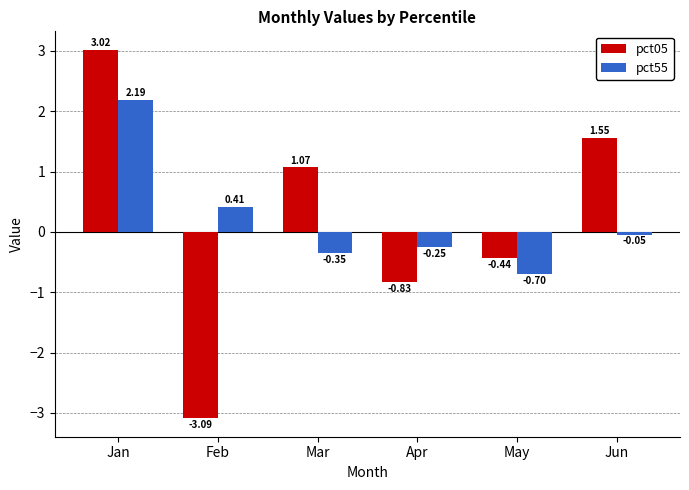

Where is pct05 nearest to the value 0?

May